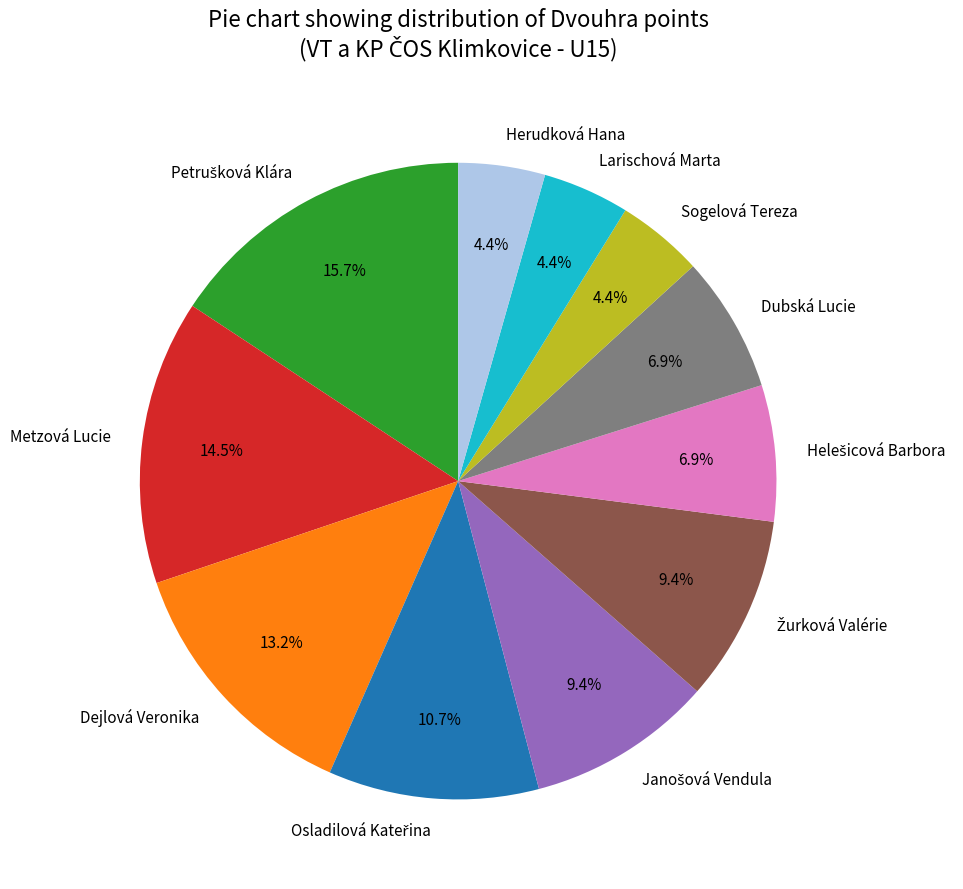

Combined, do Sogelová Tereza and Dubská Lucie account for over 50%?

No